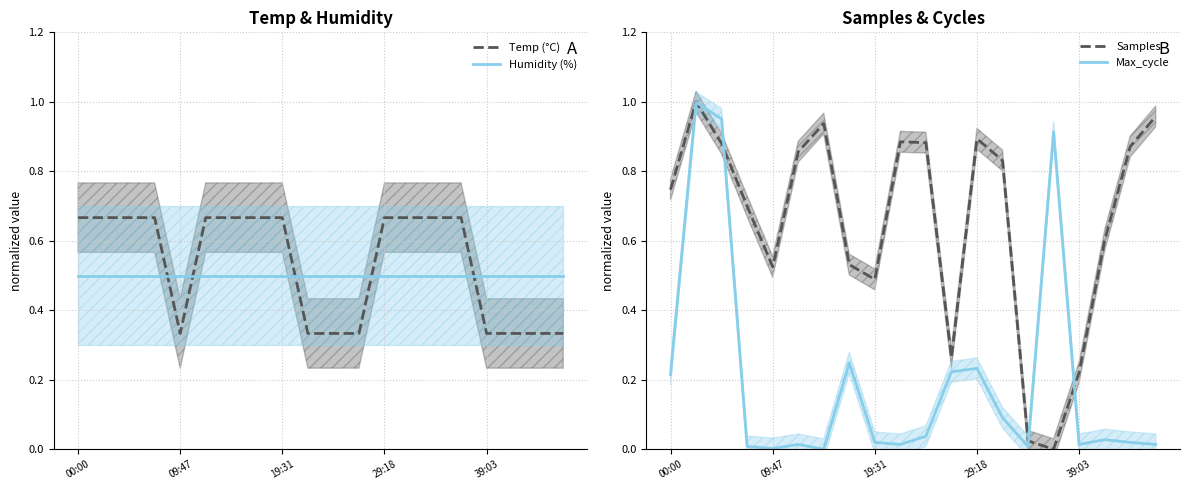

What is the difference between the second highest and minimum values in the Samples series?

1.0